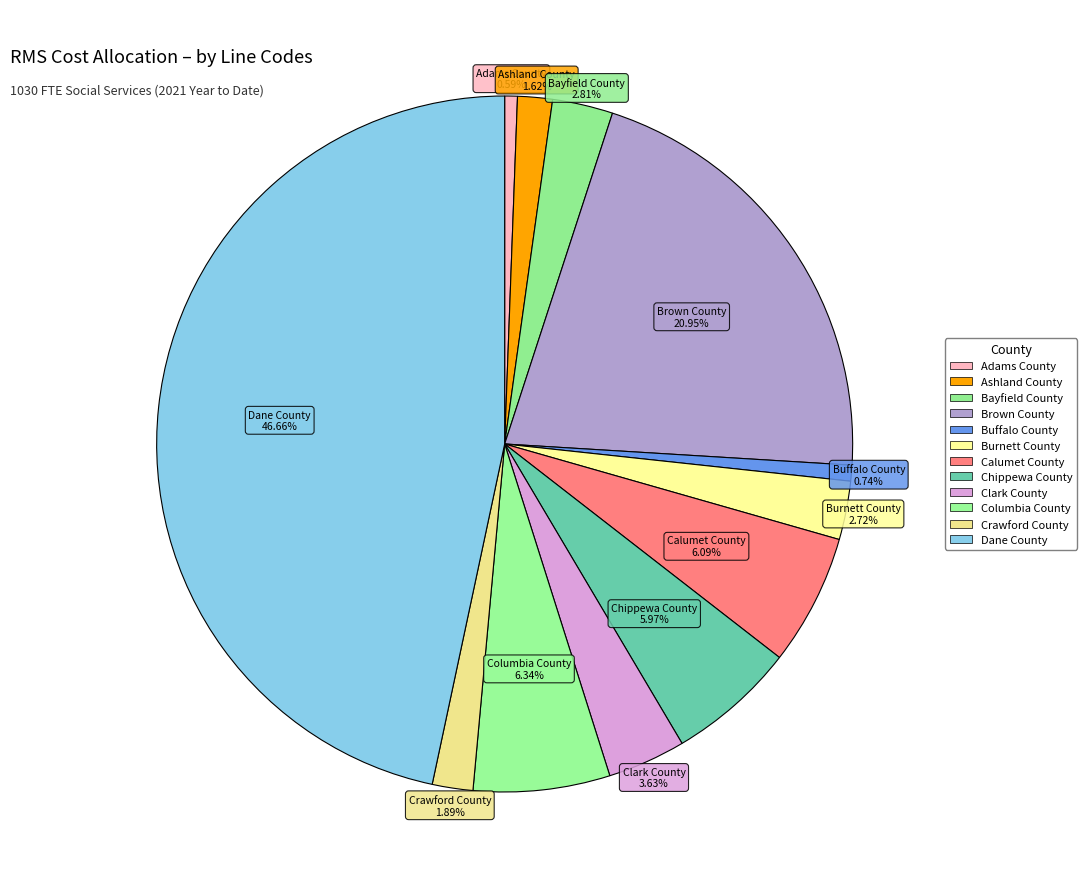

Is Adams County the majority of the pie?

No